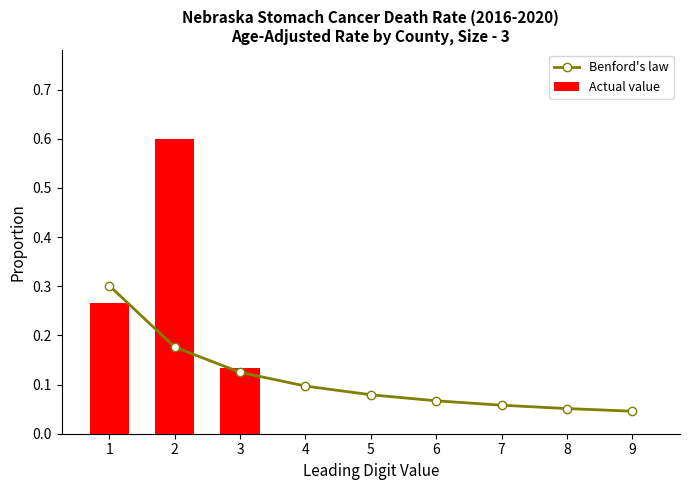

What is the difference between the second highest and minimum values in the Benford's law series?

0.1